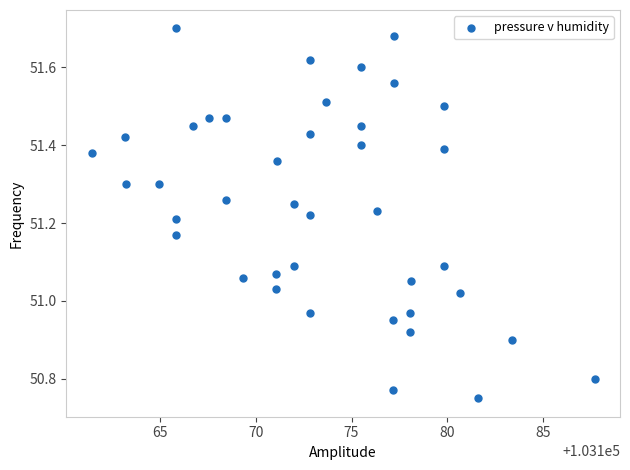

What is the range of X values (max minus min)?

26.3